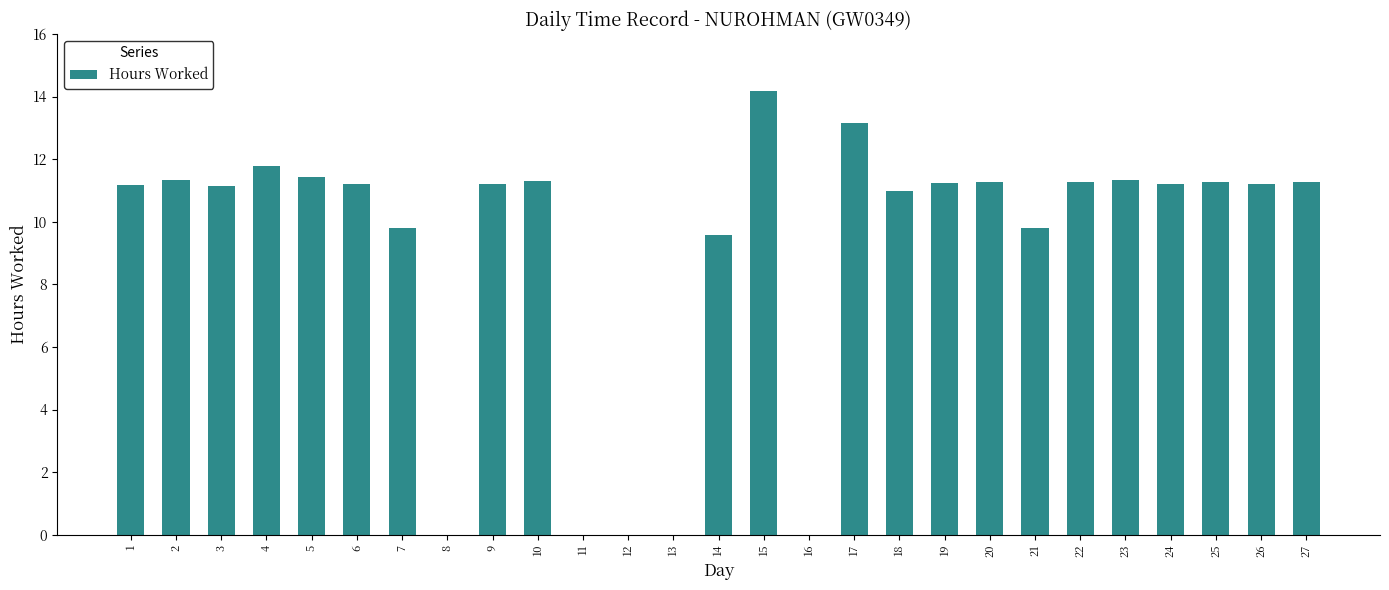

Is it true that the value at 4 is 2.9?

False